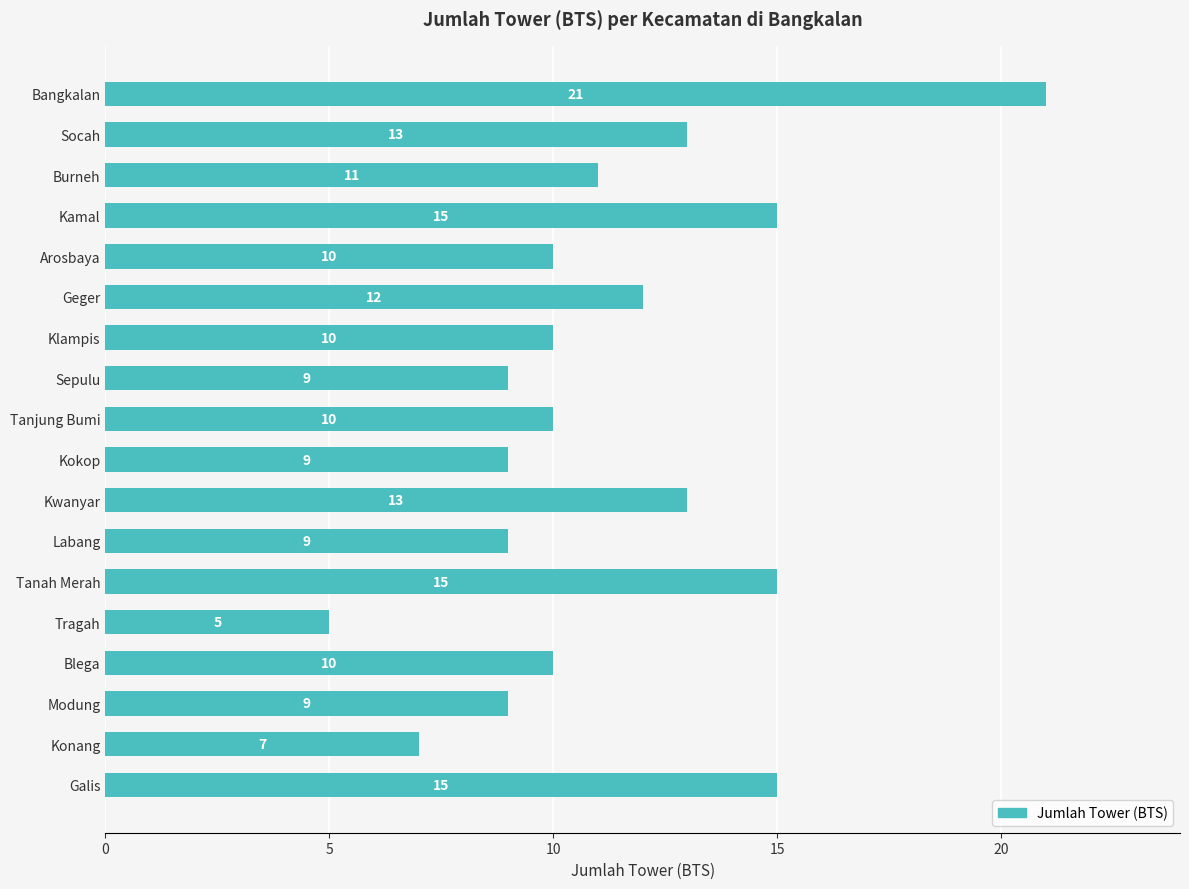

What is the smallest value displayed?

5